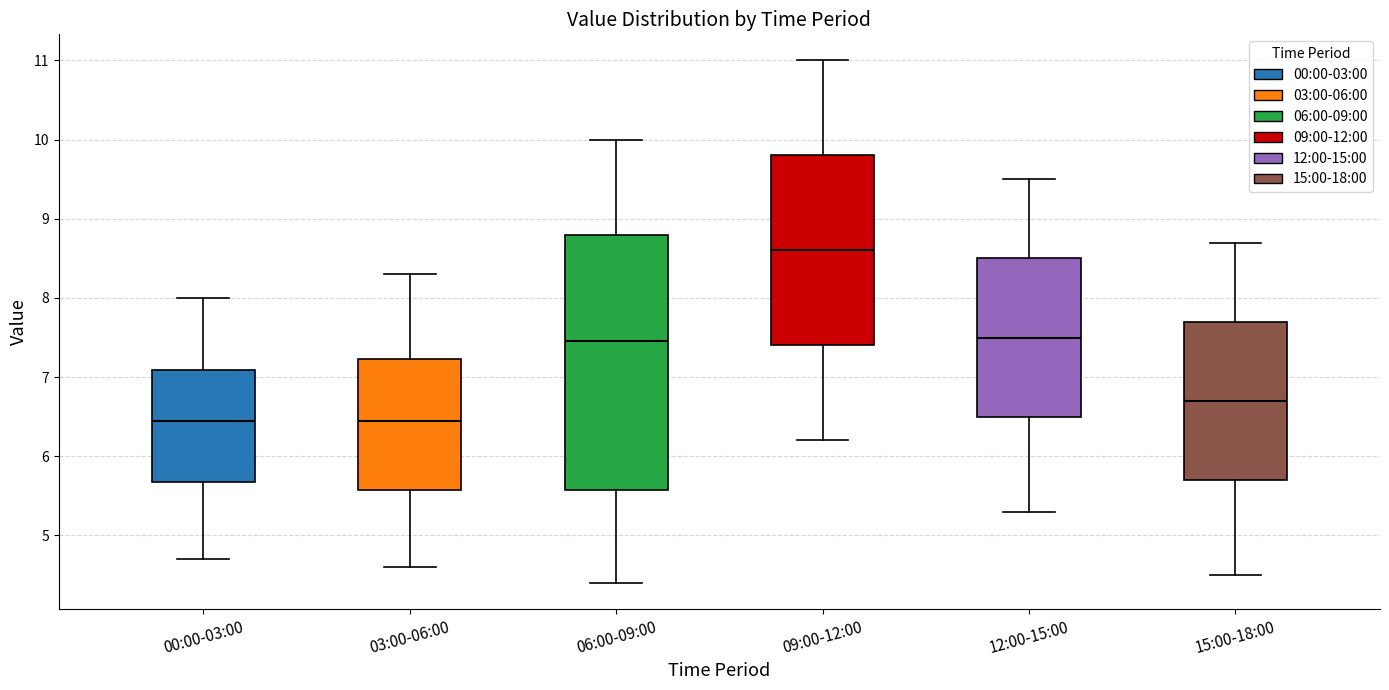

Which box has the highest median line?

09:00-12:00